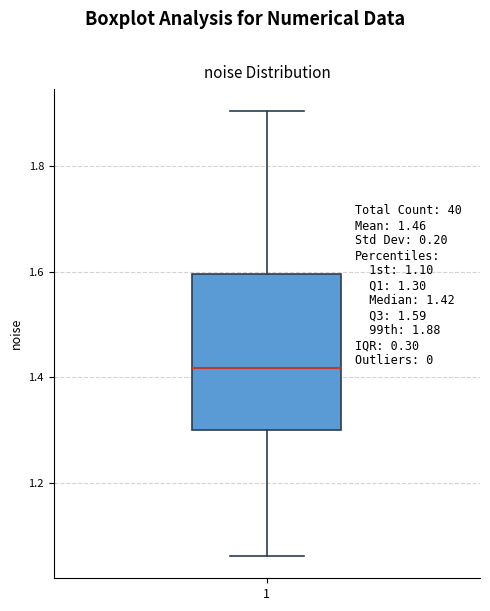

Read this box plot against the y-axis: the position of the median line, the range covered by the box, and the ends of both whiskers. The values are not printed on the chart, so give them approximately, as read against the axis.

median 1.42, box 1.30 to 1.60, whiskers 1.06 to 1.90